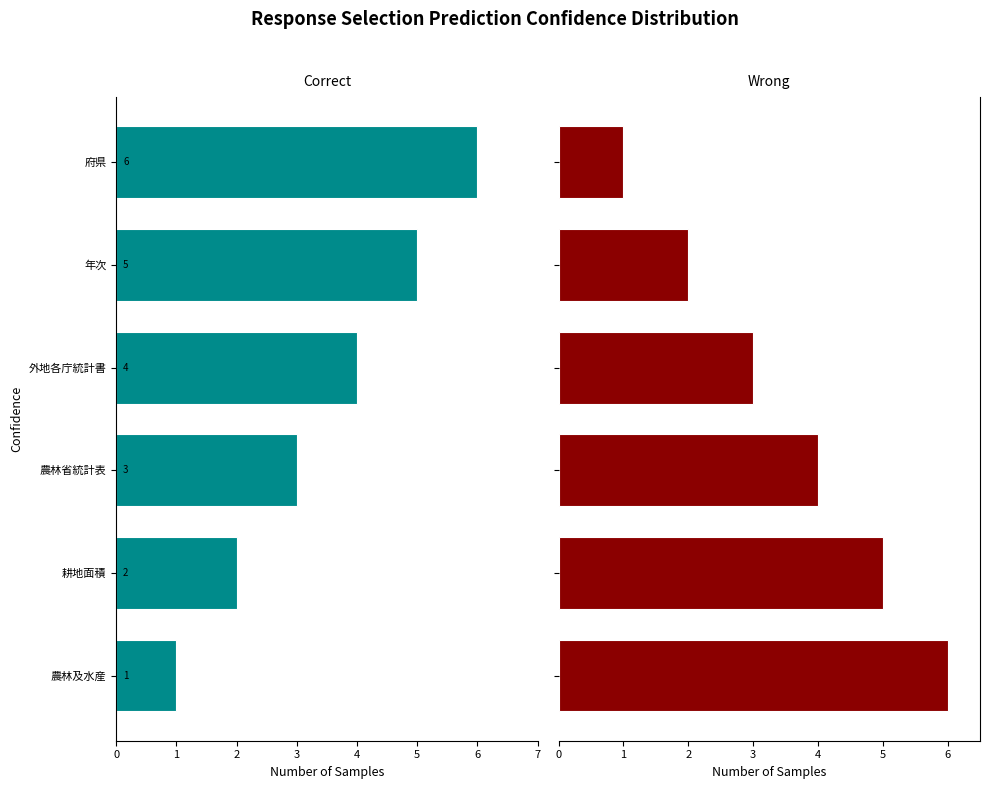

How many bars are there in total?

12